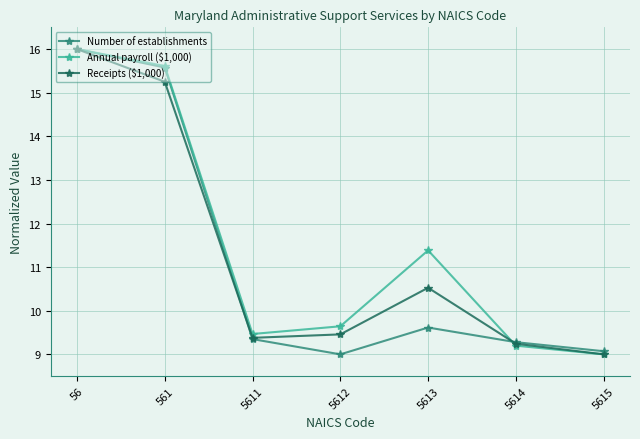

What is the sum of the Receipts ($1,000) values at 5611 and 5613?

19.9